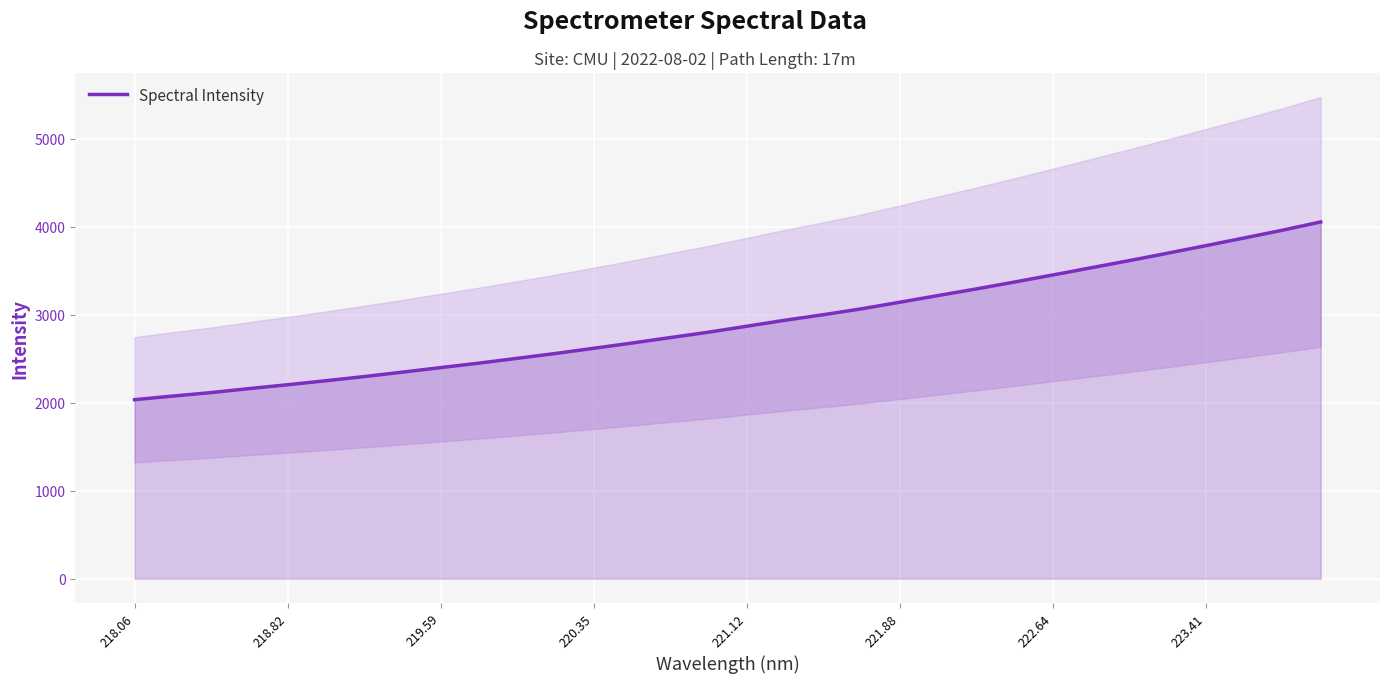

What is the highest value of the Spectral Intensity series?

4054.3